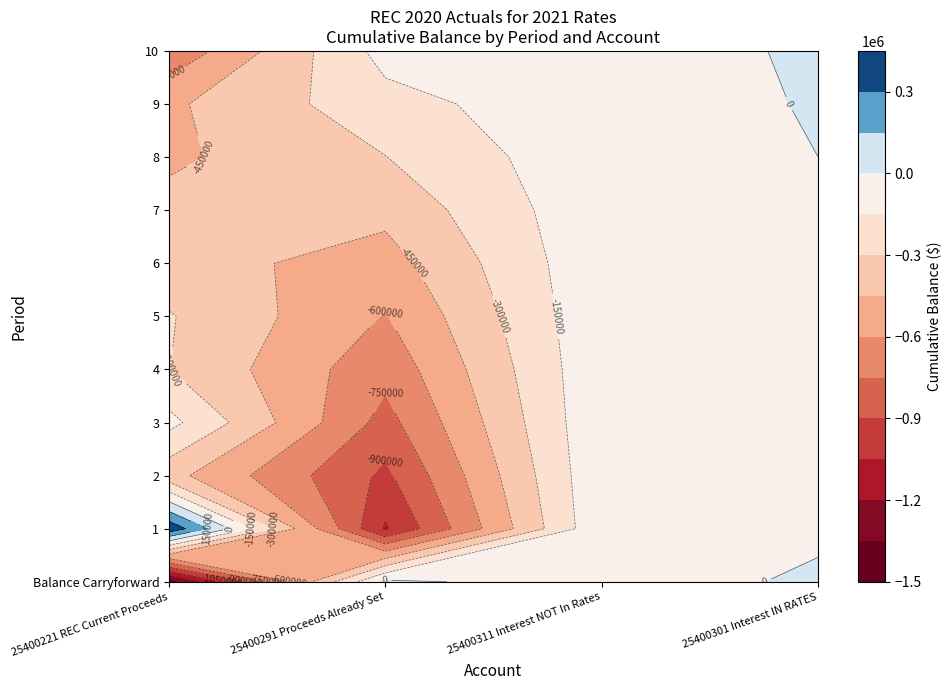

What is the difference between the 25400311 Interest on RECs NOT In Rates values at 7 and 5?

4267.3